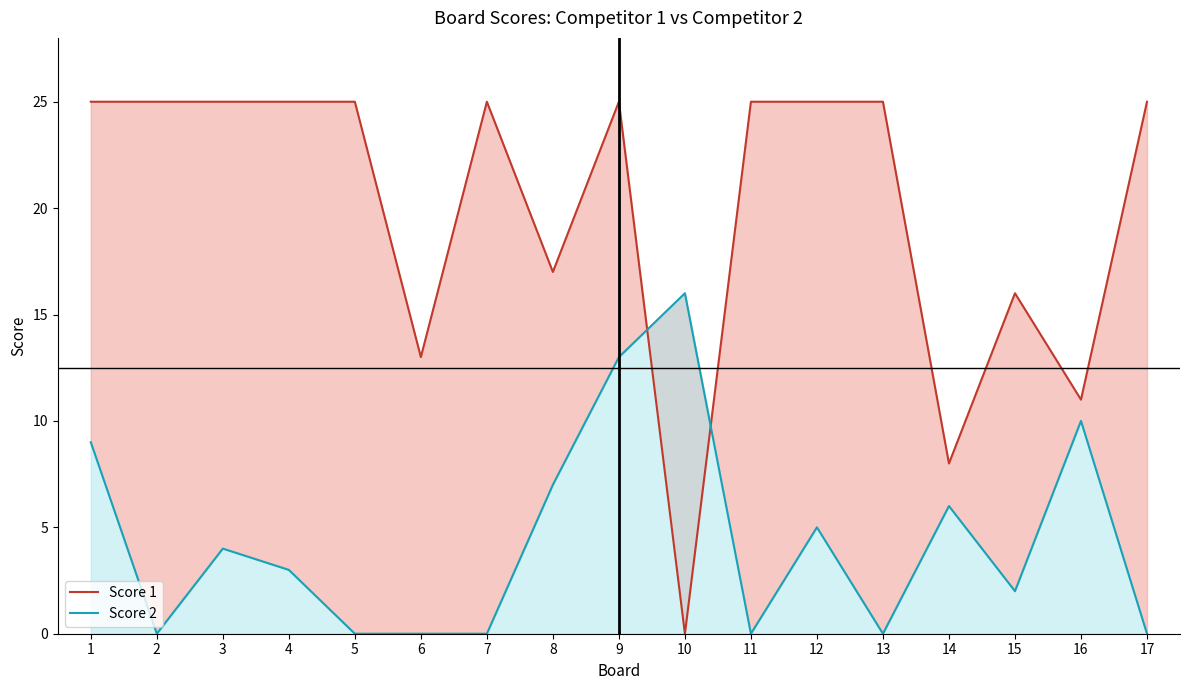

The value of Score 1 at 7 is 25. True or false?

True